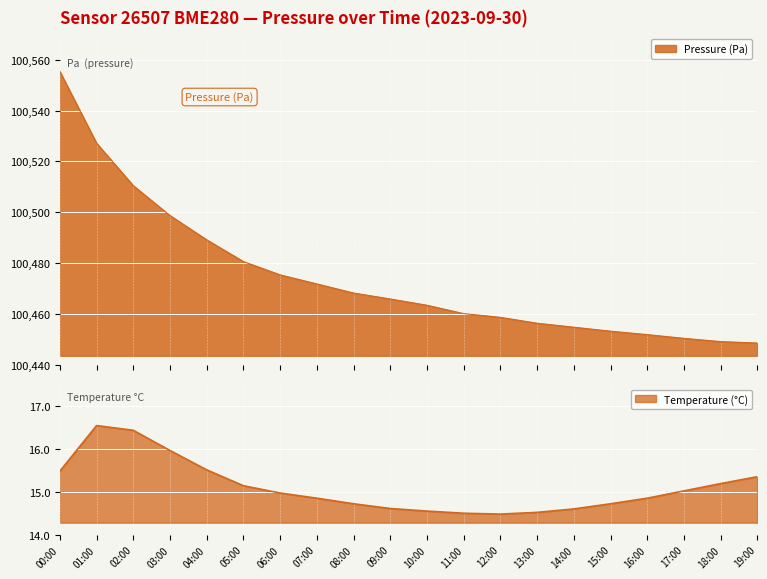

Which series changed the most between 09:00 and 13:00?

pressure